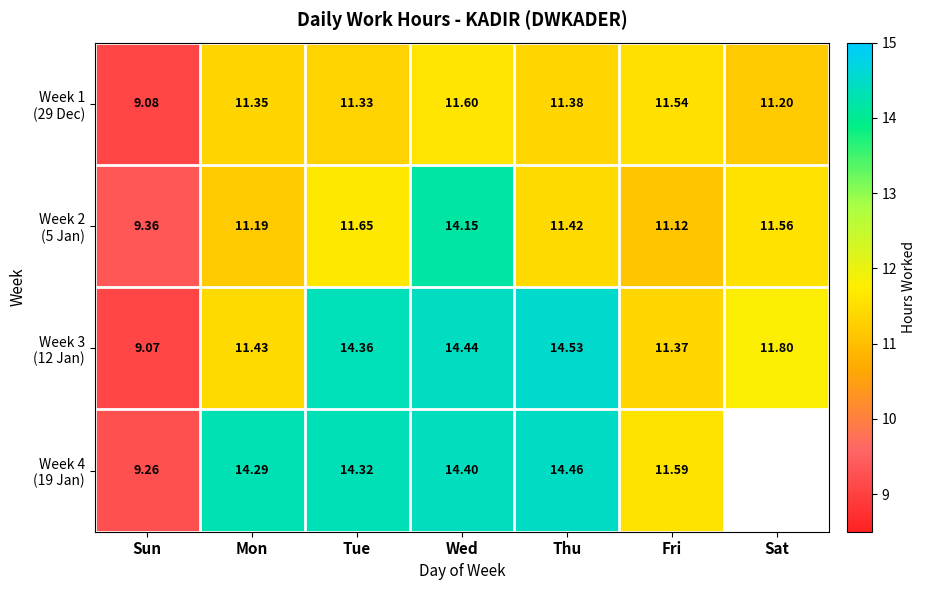

What is the lowest value of the Week 2 (5 Jan) series?

9.4